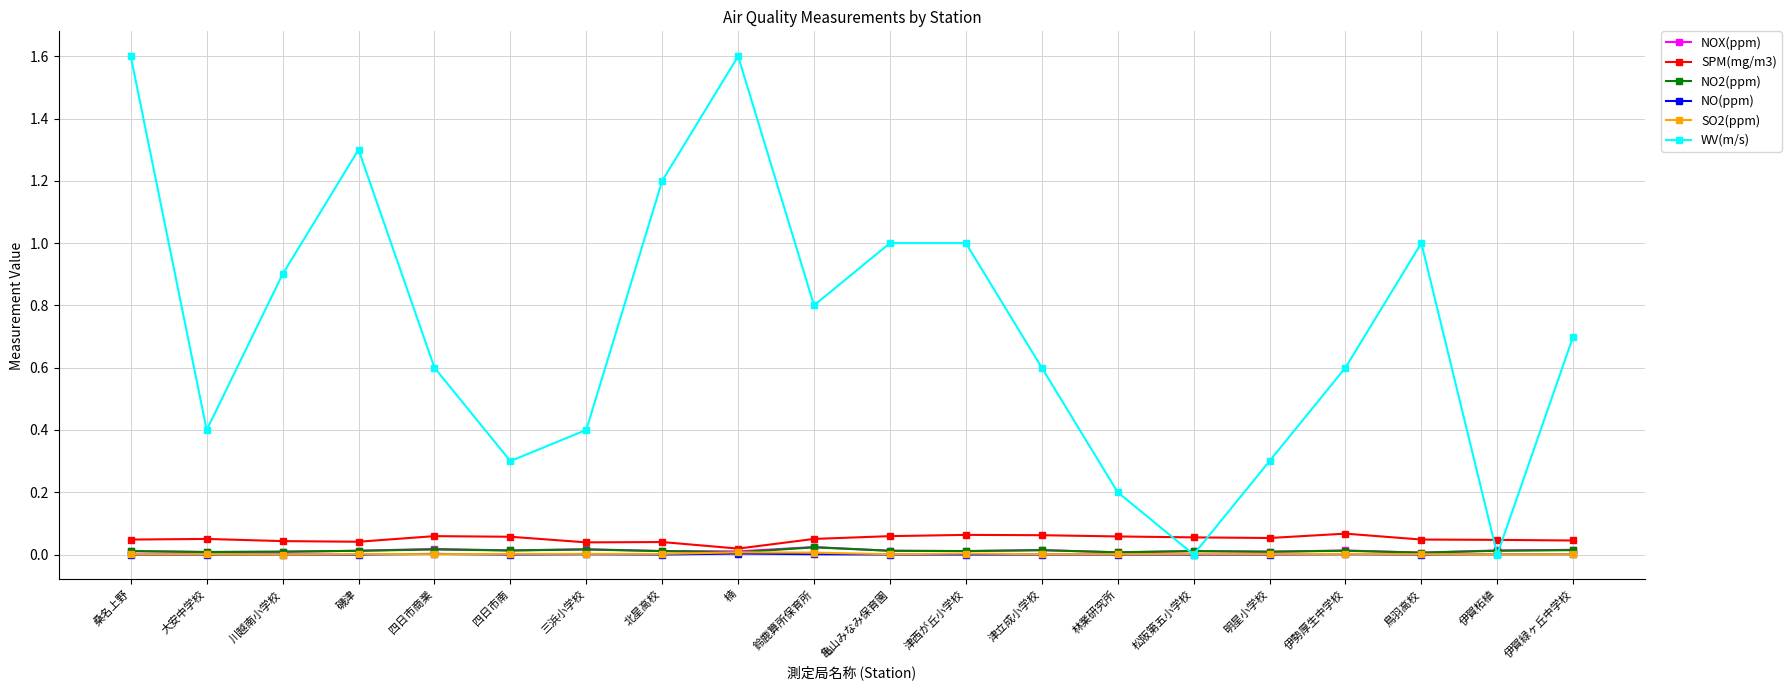

What is the value of the WV(m/s) point at the 20th from the left?

0.7